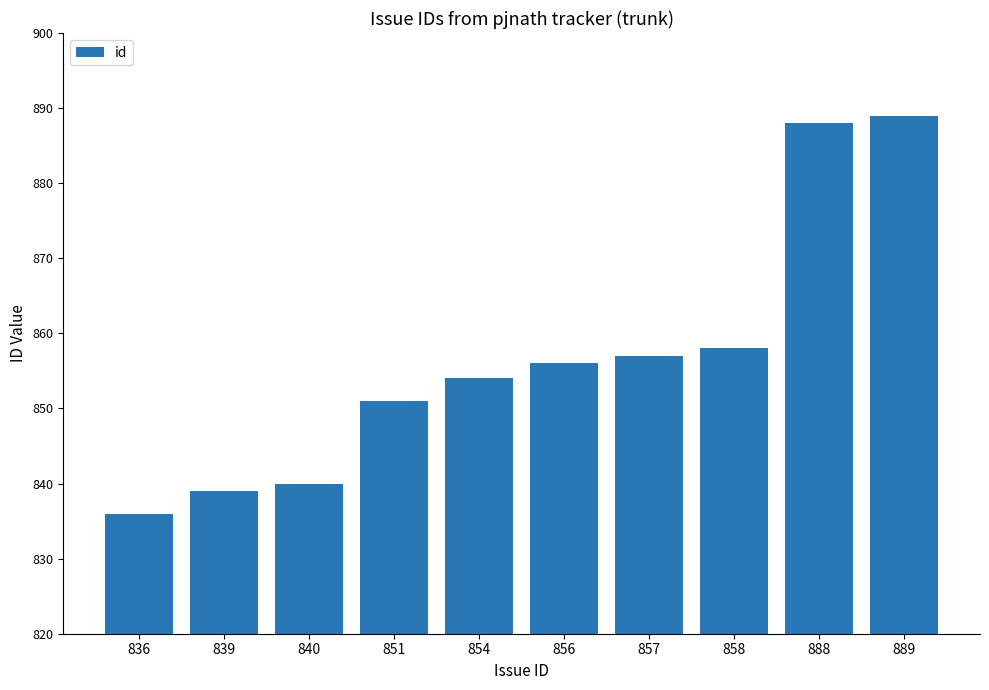

What is the value of the 4th bar from the left?

851